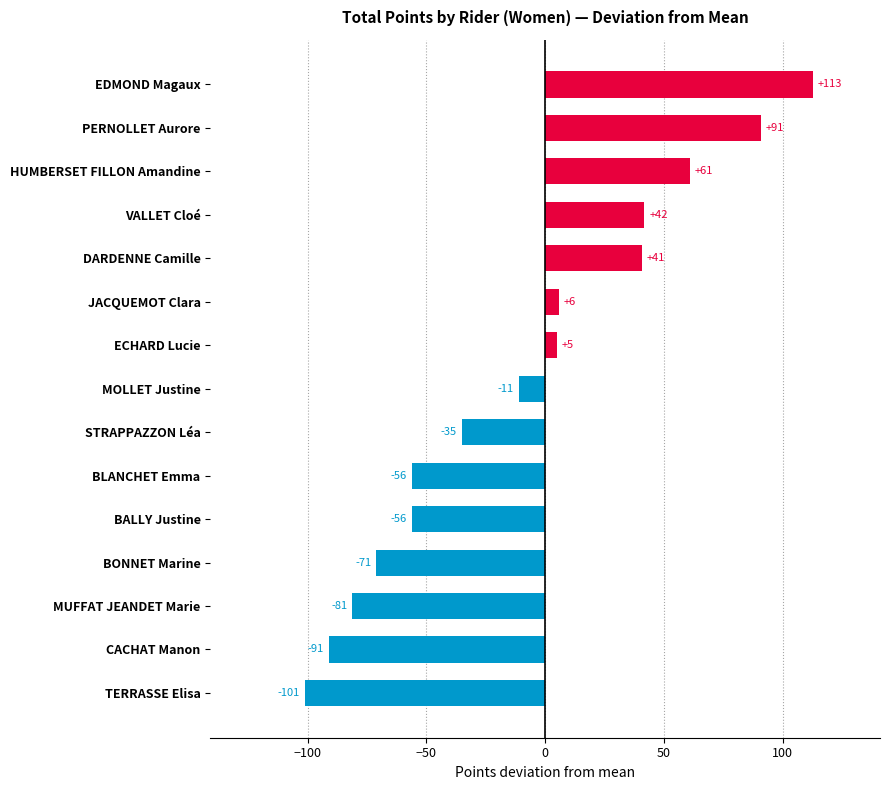

Which has a higher value, DARDENNE Camille or BONNET Marine?

DARDENNE Camille